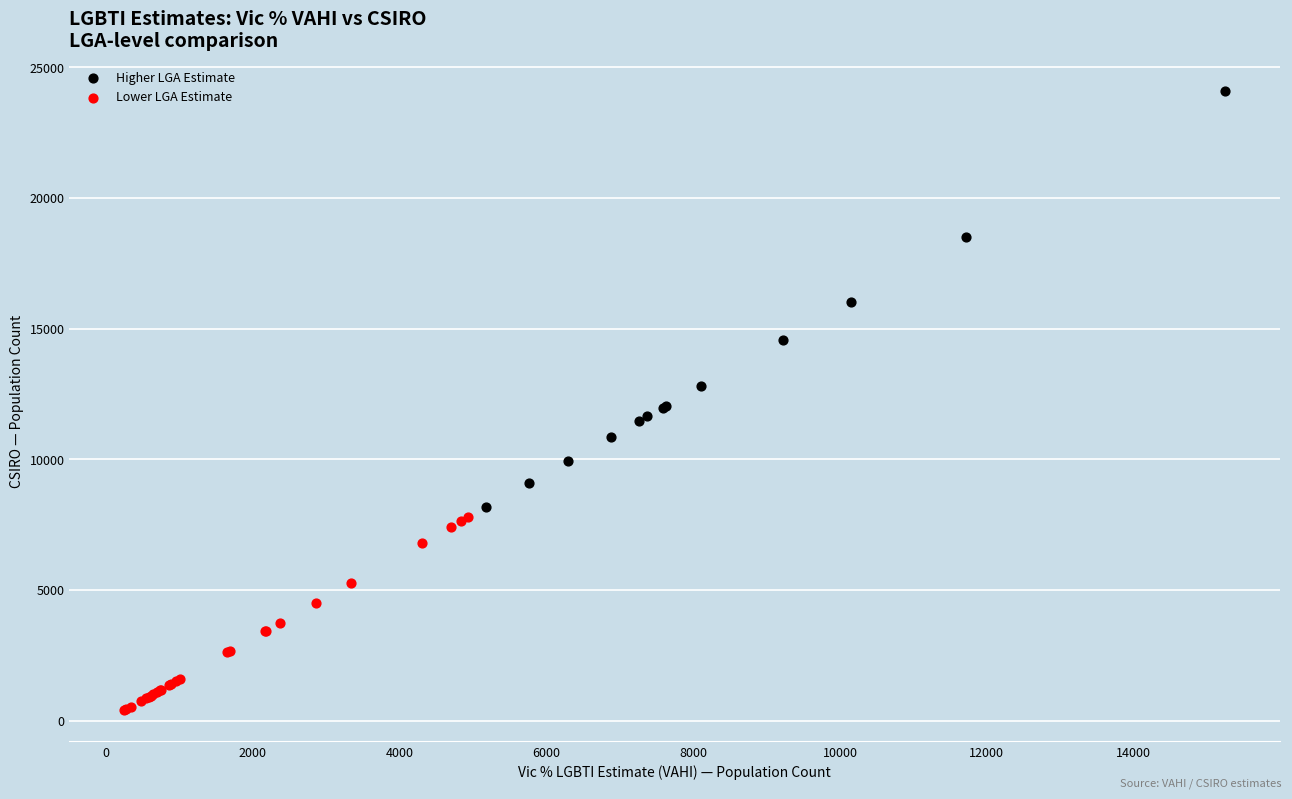

Which series reaches the minimum Y coordinate?

Lower LGA Estimate